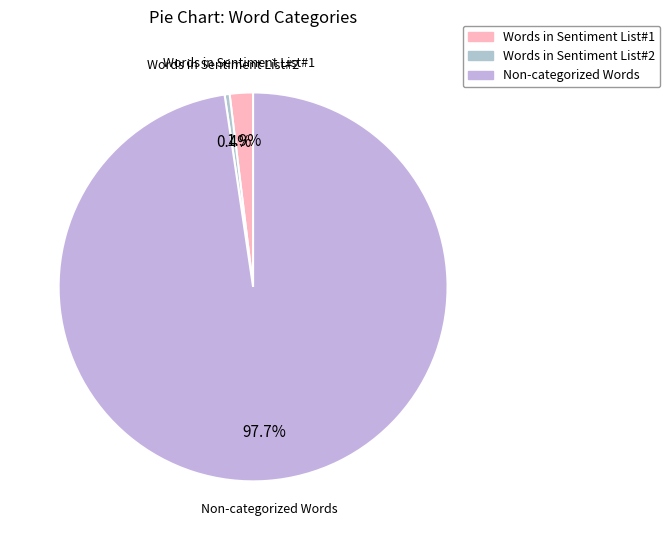

How many segments does this pie chart have?

3